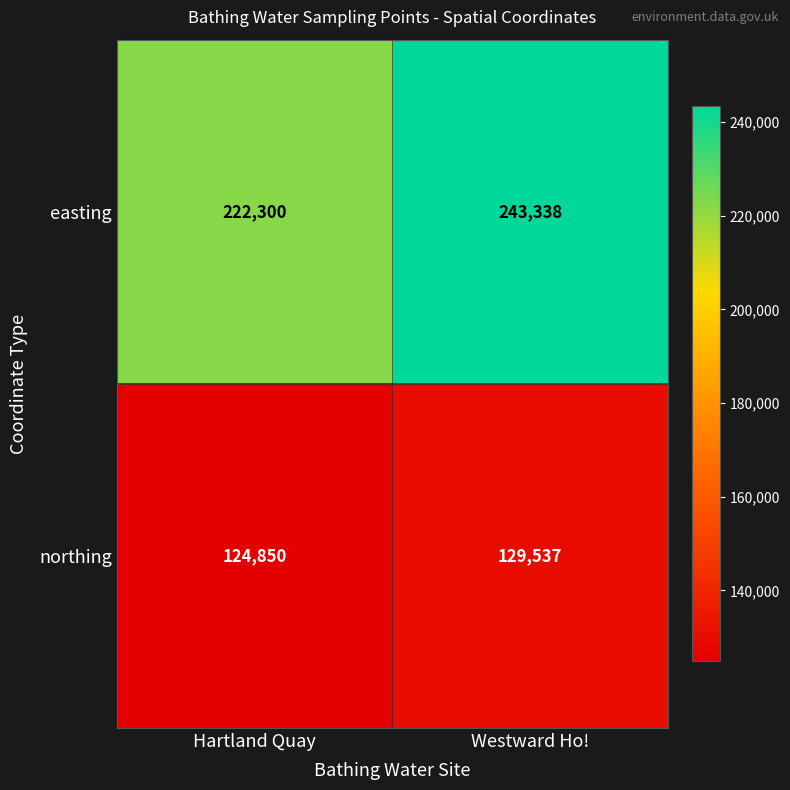

Which series changed the most between Hartland Quay and Westward Ho!?

easting